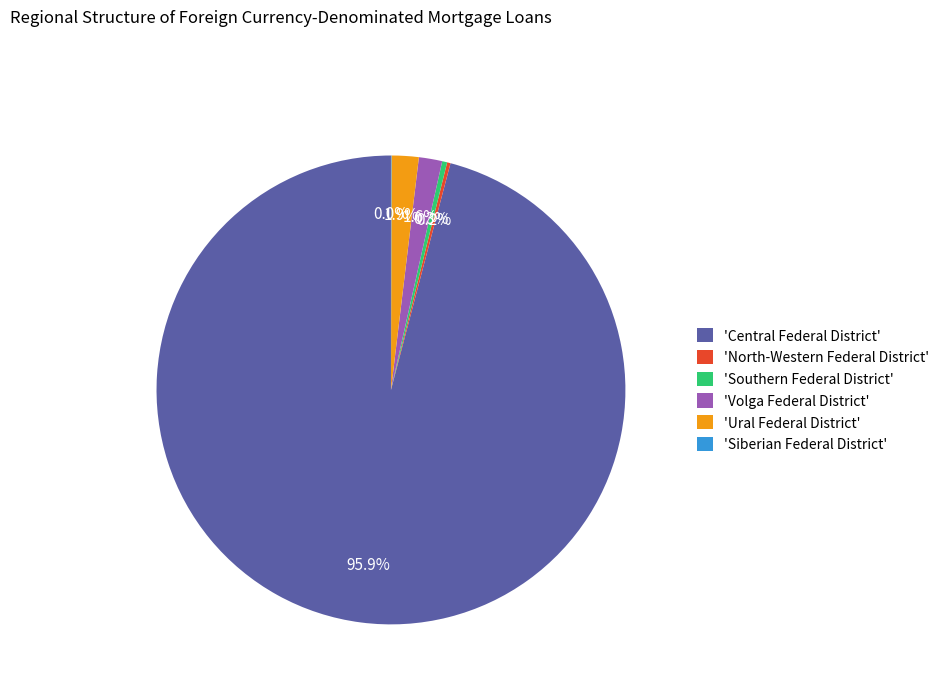

Between 'Ural Federal District' and 'Central Federal District', which is larger?

'Central Federal District'